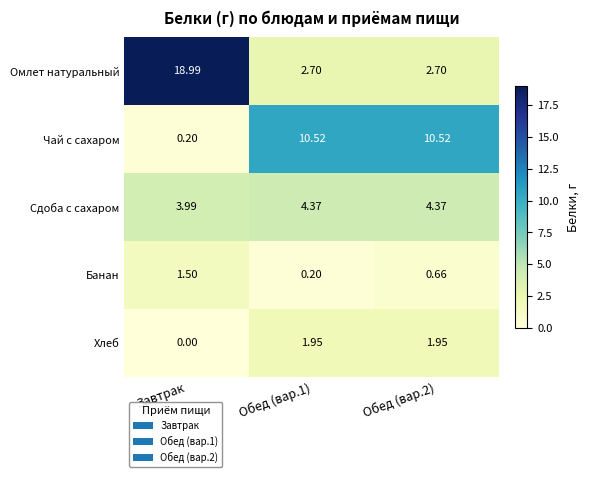

At which label is Чай с сахаром closest to 5?

Завтрак